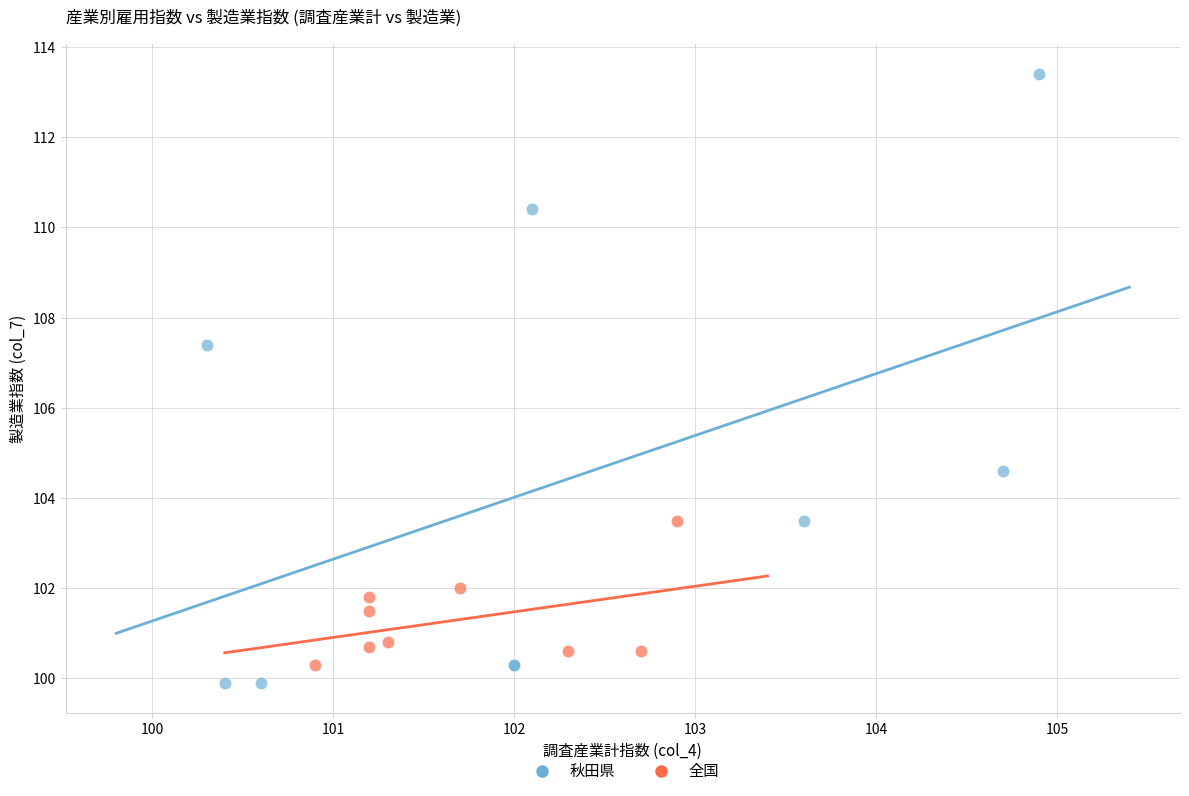

Which series reaches the maximum Y coordinate?

秋田県